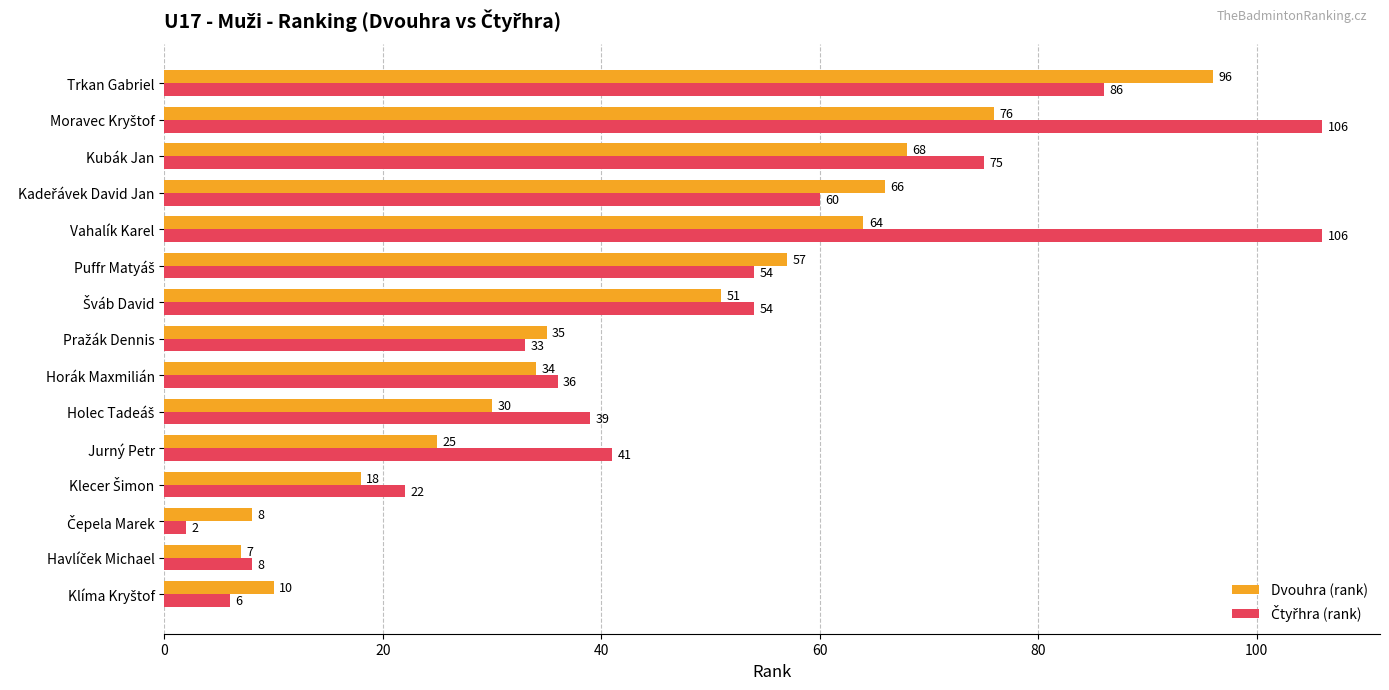

What is the total value across all series at Trkan Gabriel?

182